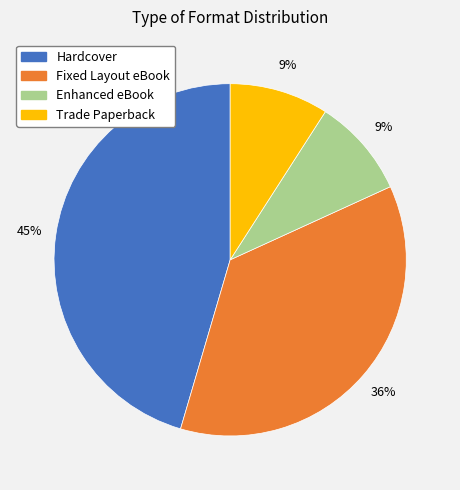

To the nearest percent, what percentage of the pie is Fixed Layout eBook?

36%